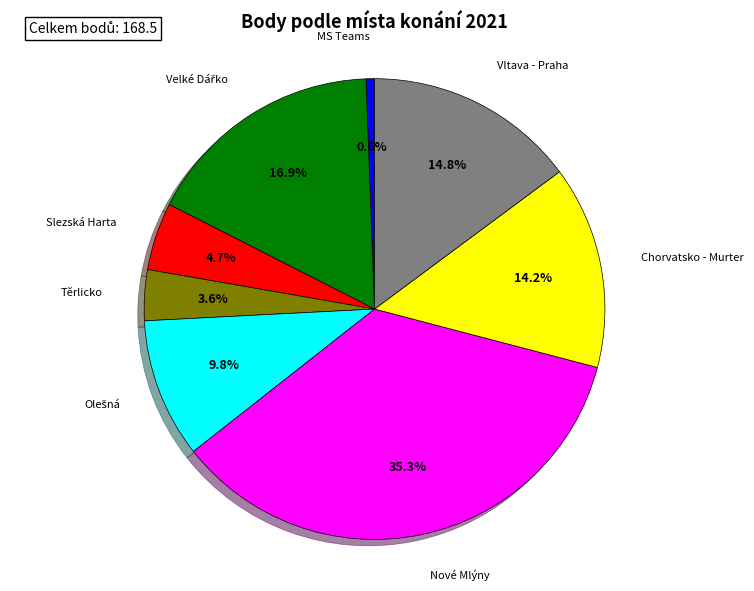

What percentage is NOT represented by Nové Mlýny?

64.7%